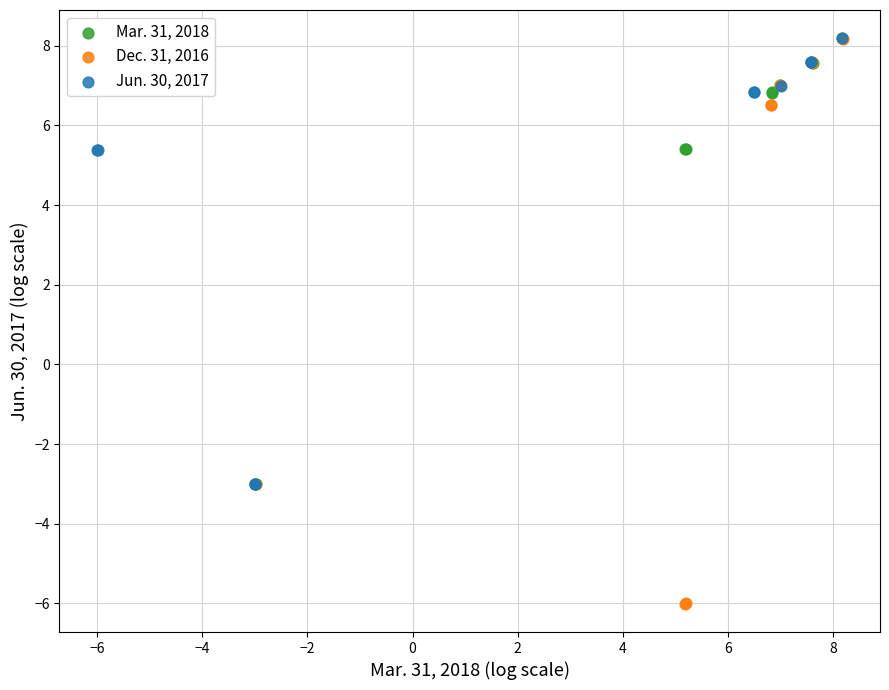

Which series has the largest Y range (max minus min)?

Dec. 31, 2016